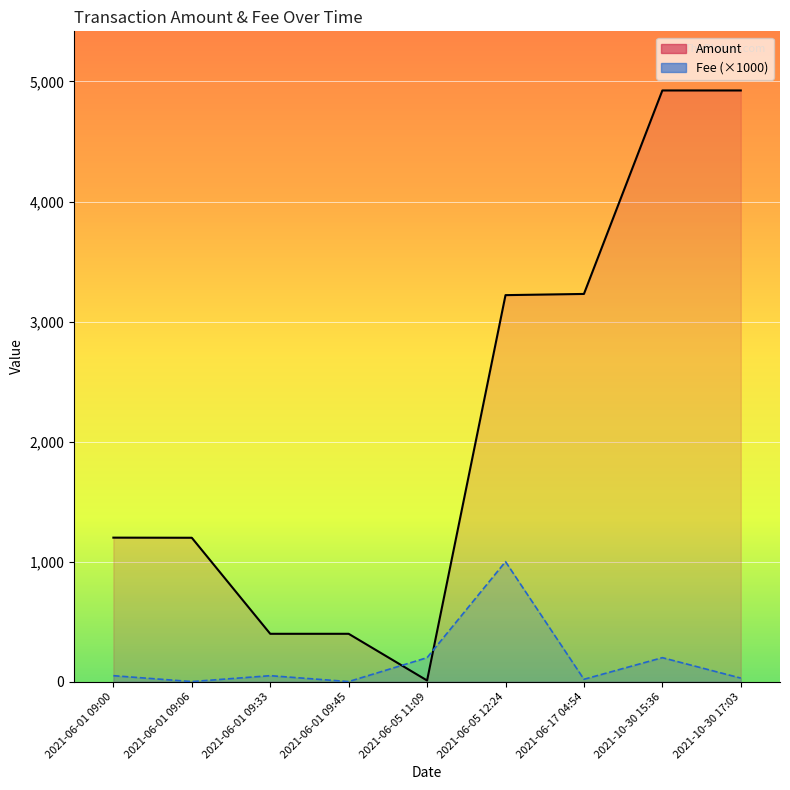

What is the value of the Fee (×1000) point at the 4th from the left?

1.0